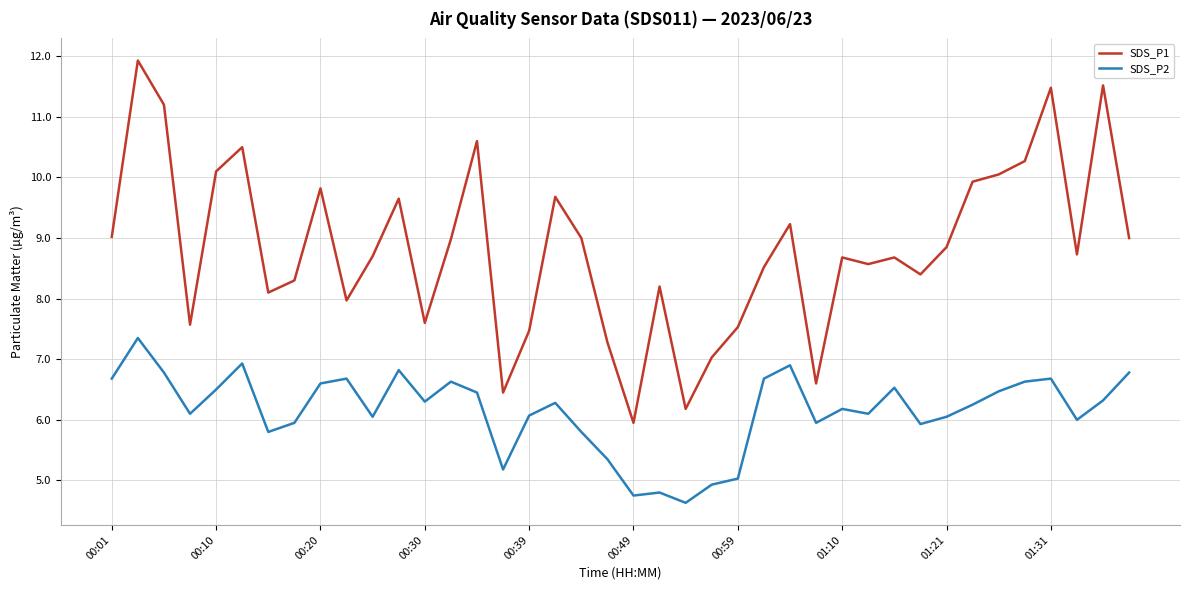

What is the difference between the maximum and minimum values in the SDS_P2 series?

2.7